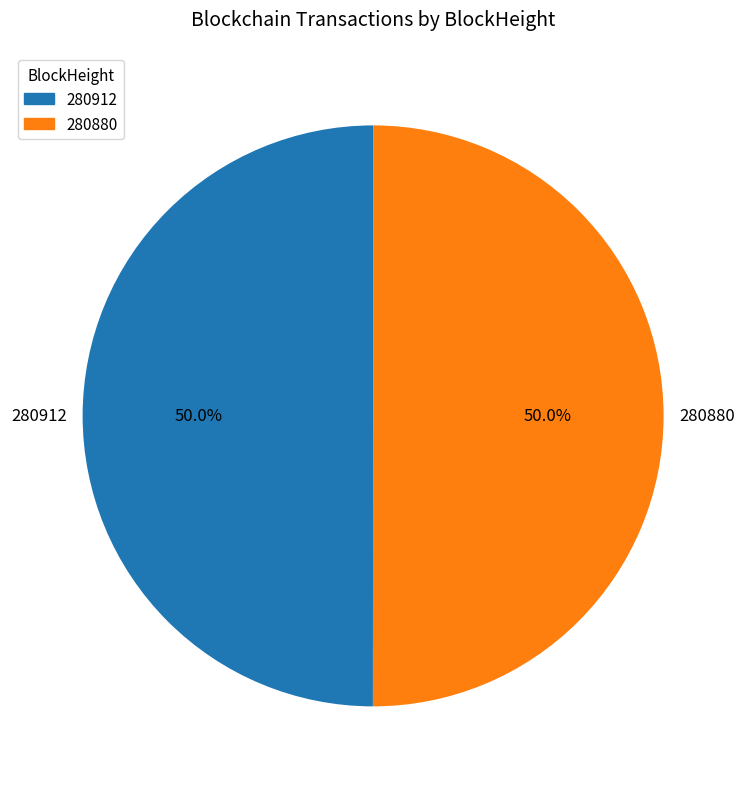

Count the number of slices in the pie.

2